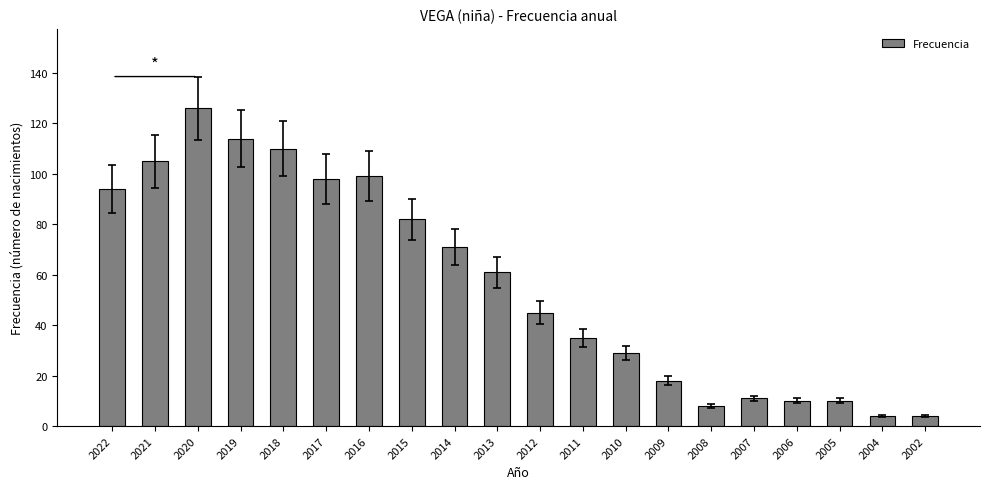

True or false: the data shows 42 at 2018.

False